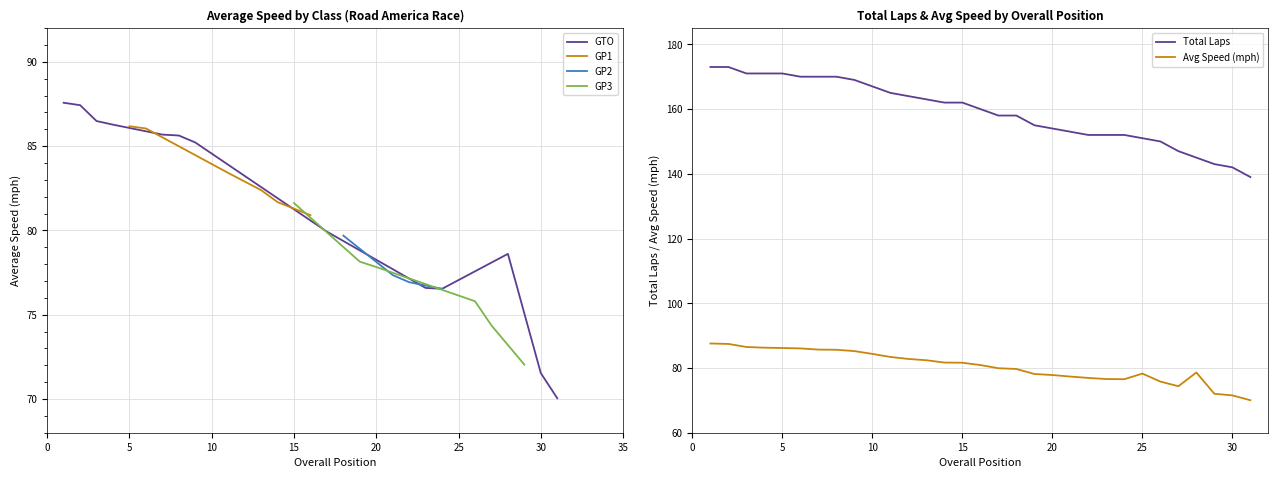

What is the highest value of the GP1 series?

86.2